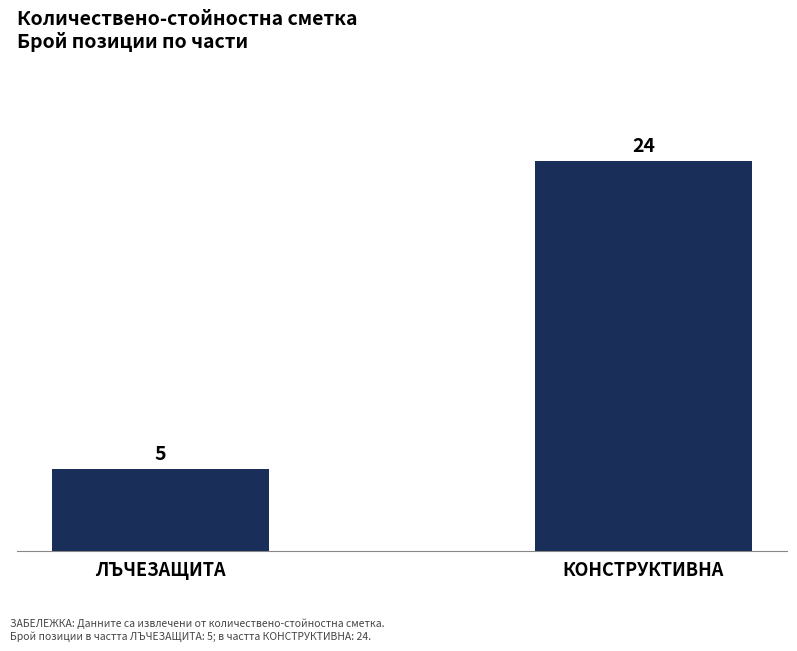

List the labels in order of value, smallest first.

ЛЪЧЕЗАЩИТА, КОНСТРУКТИВНА